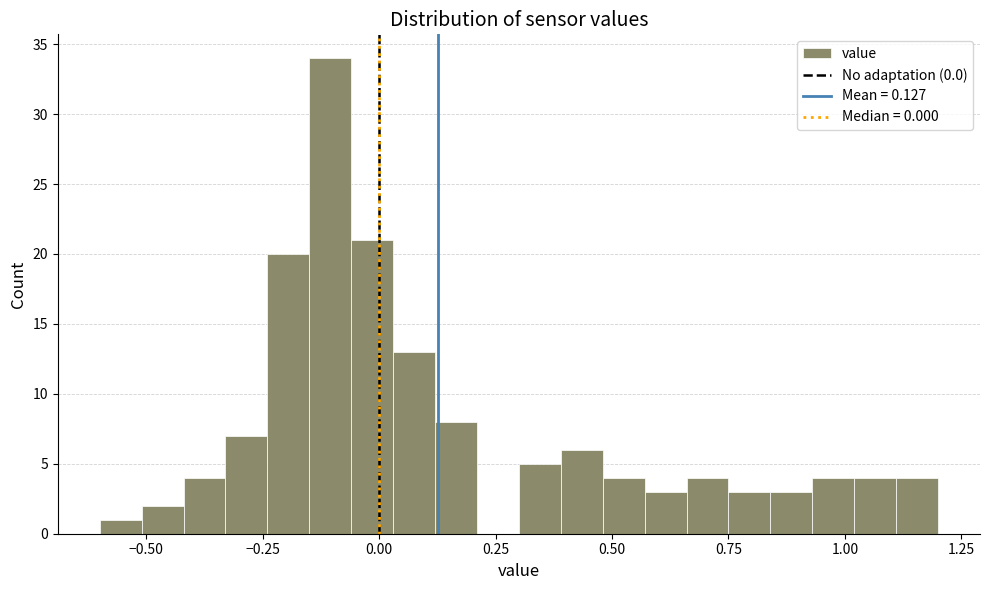

Around what value on the x-axis is the tallest bar? Give the approximate position of its centre, as read against the axis.

-0.10